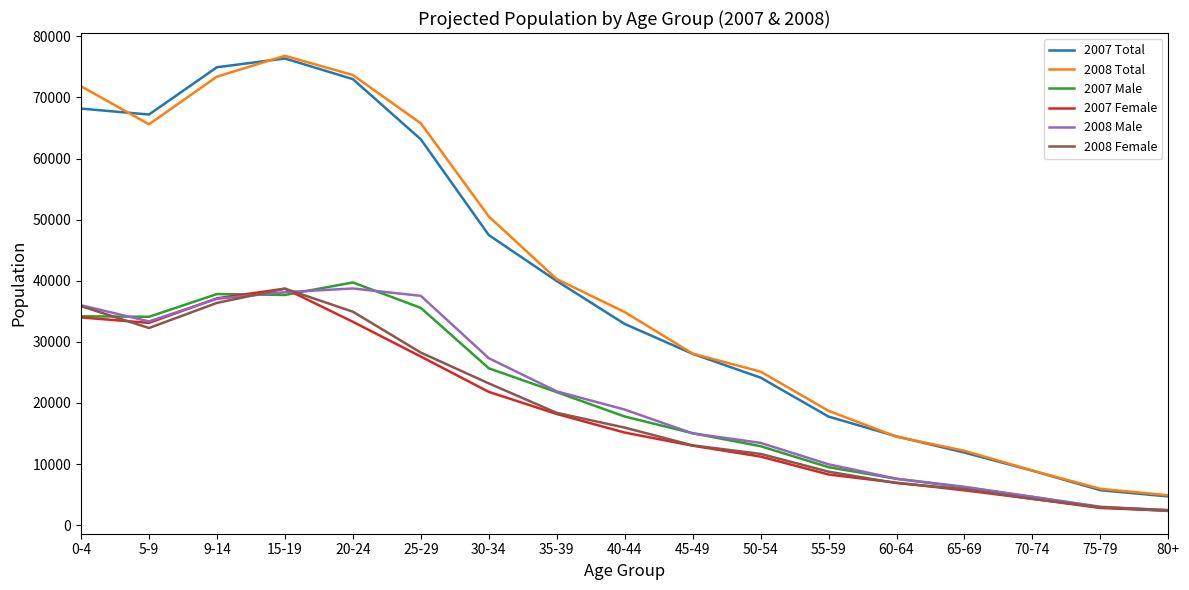

What is the difference between the highest and lowest values at 45-49?

15072